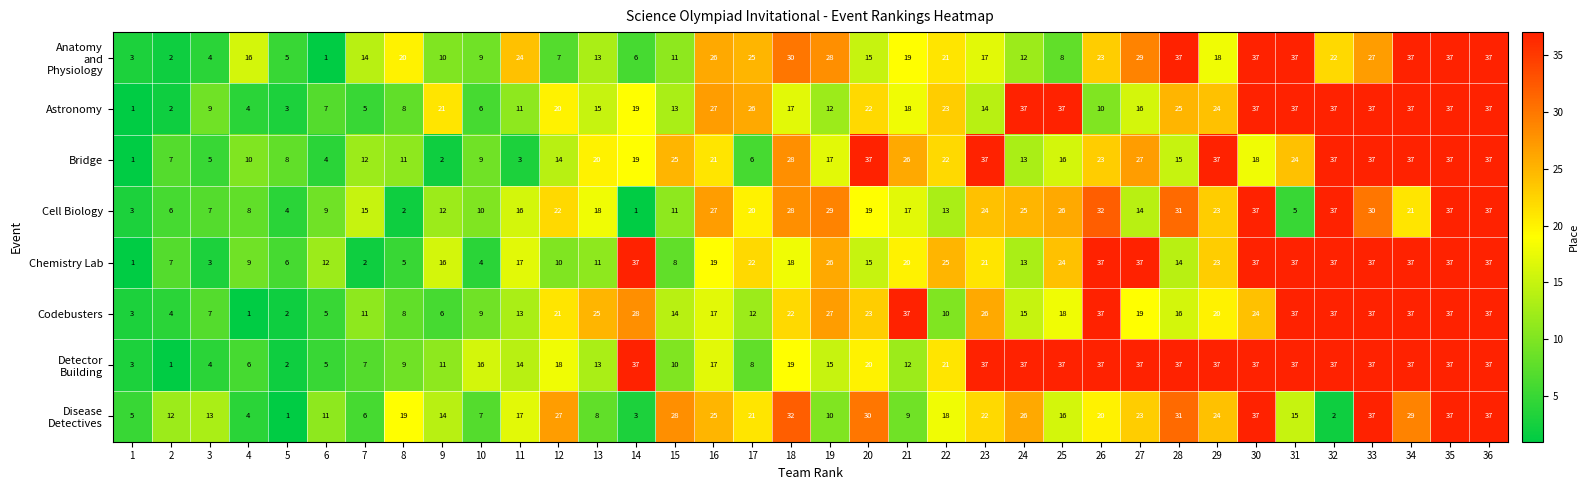

What is the average value of the Astronomy series?

20